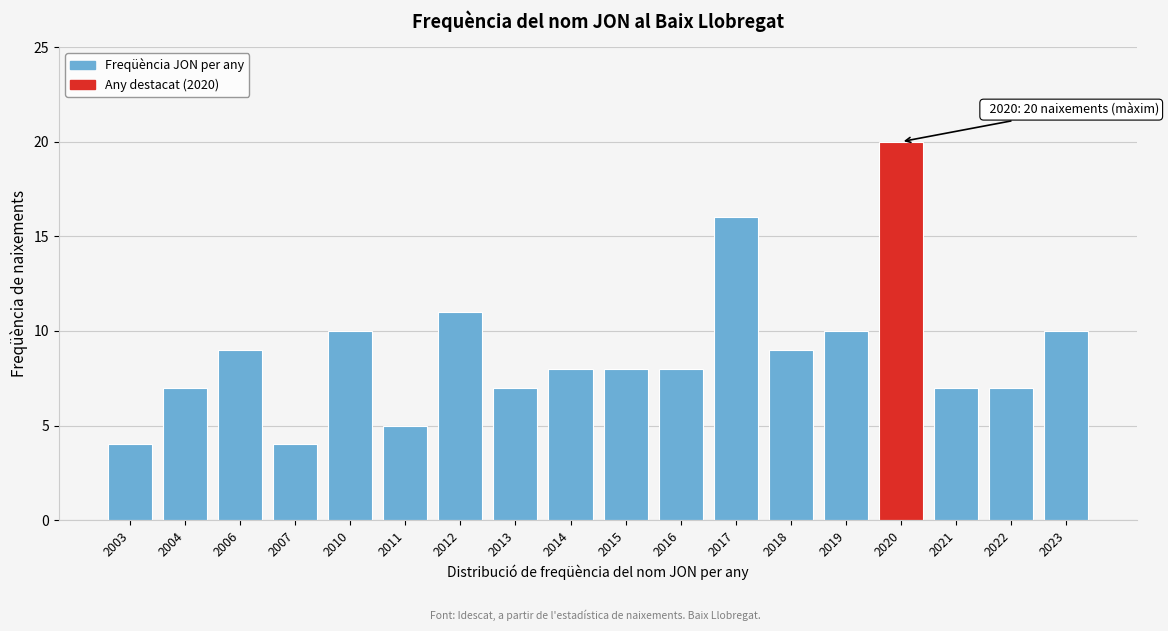

Reading left to right, list all the values displayed in this chart.

4	7	9	4	10	5	11	7	8	8	8	16	9	10	20	7	7	10